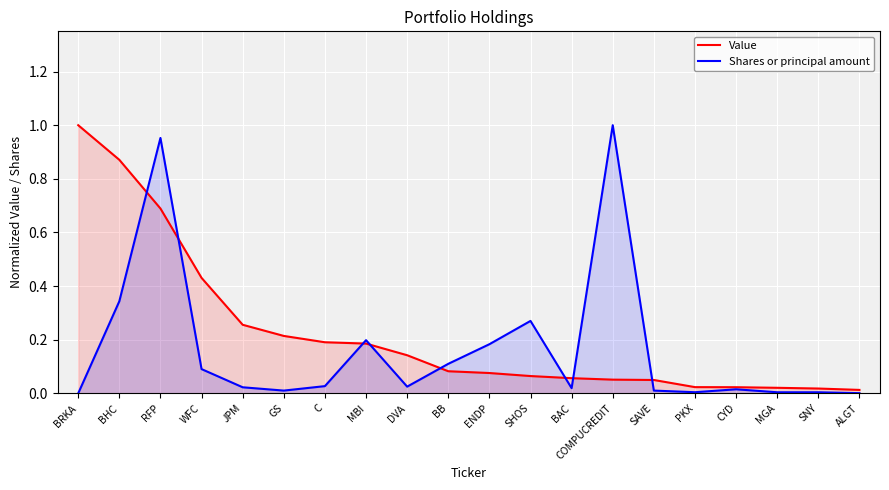

What is the difference between the maximum and minimum values in the Value series?

1.0